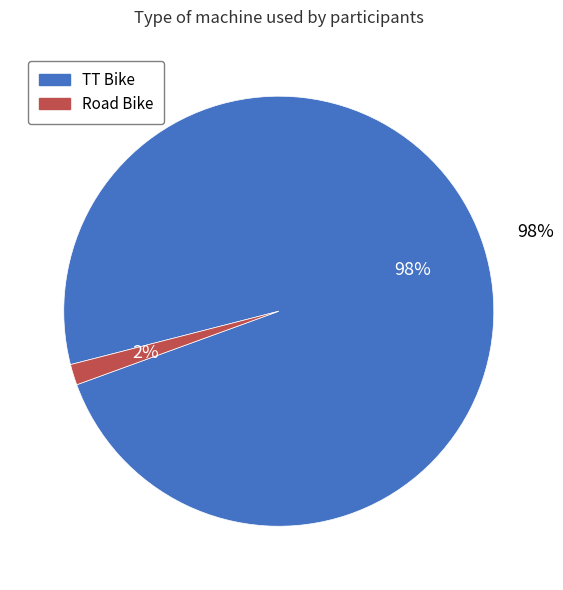

Is the sum of Road Bike and TT Bike greater than half?

Yes